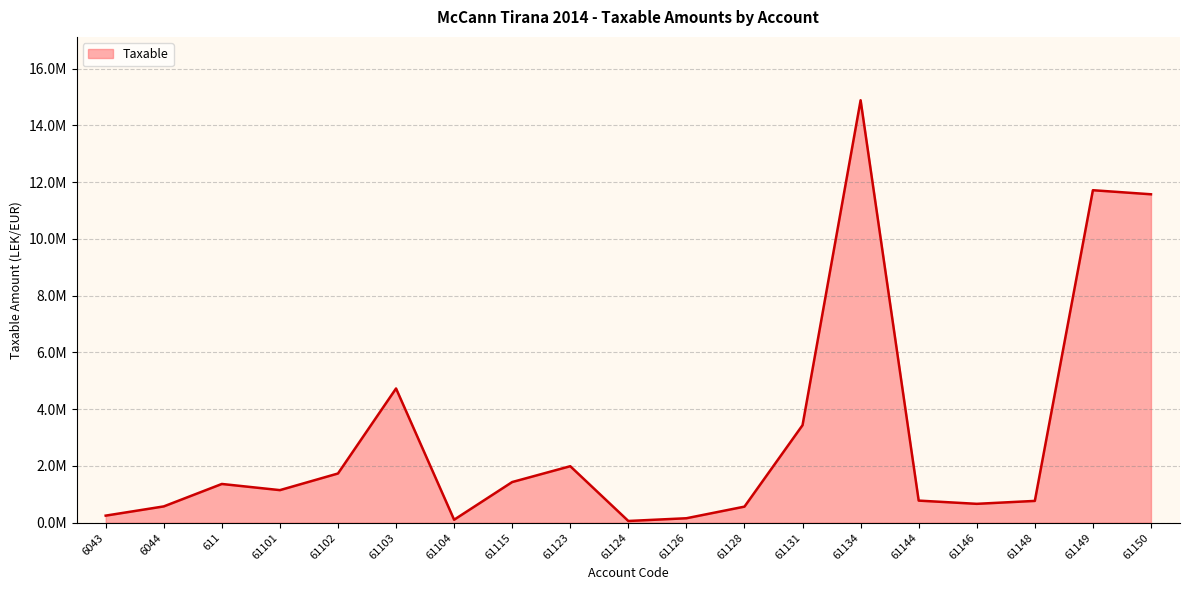

Where is the first local maximum?

611